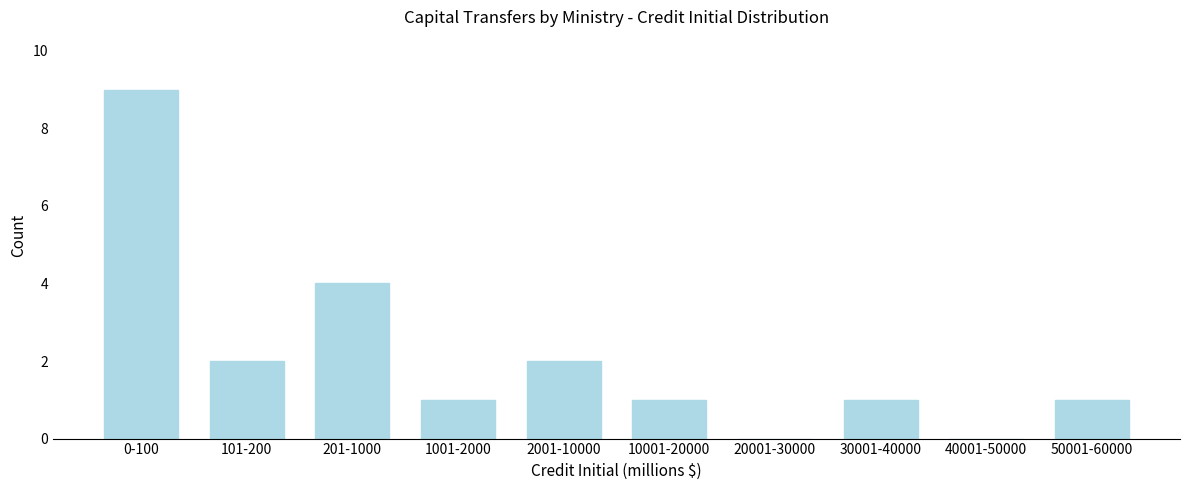

Reading right to left, list all the values displayed in this chart.

50001-60000=1	40001-50000=0	30001-40000=1	20001-30000=0	10001-20000=1	2001-10000=2	1001-2000=1	201-1000=4	101-200=2	0-100=9